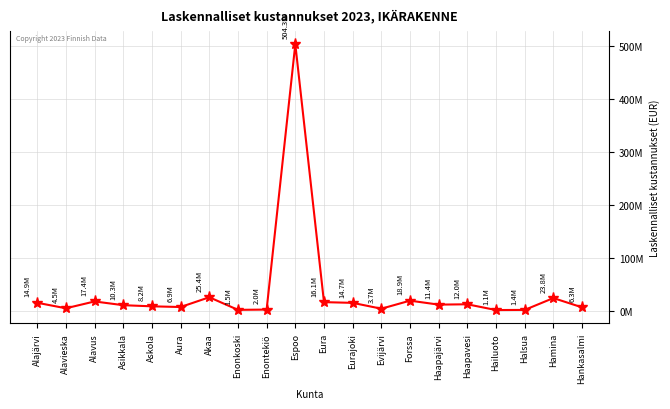

Is this an area chart (filled region under the line)?

No